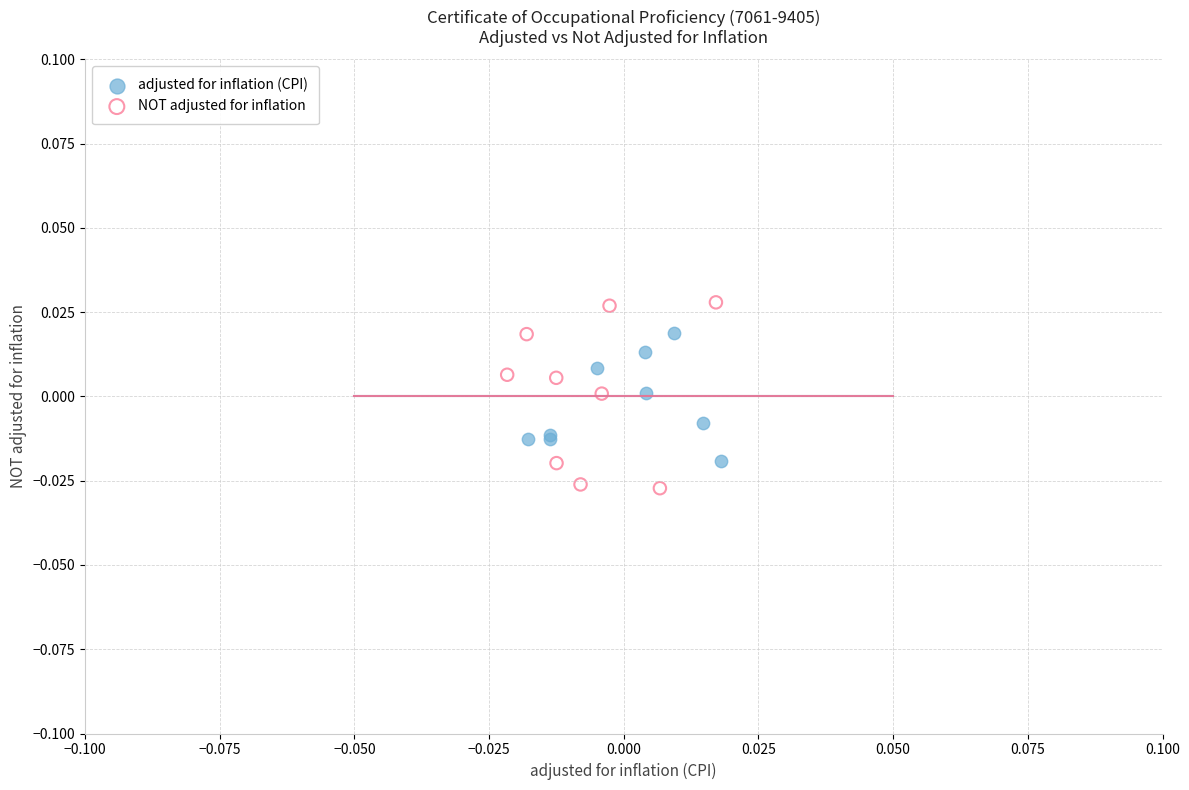

Which series reaches the minimum Y coordinate?

NOT adjusted for inflation